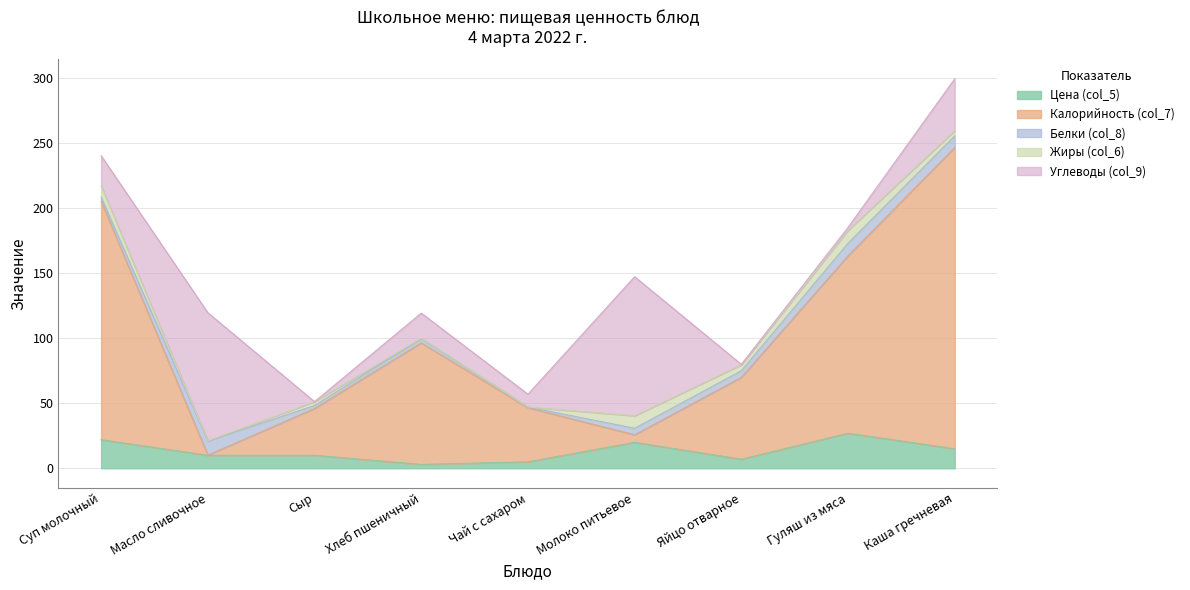

Between which two adjacent categories do Цена (col_5) and Калорийность (col_7) first intersect?

Суп молочный and Масло сливочное